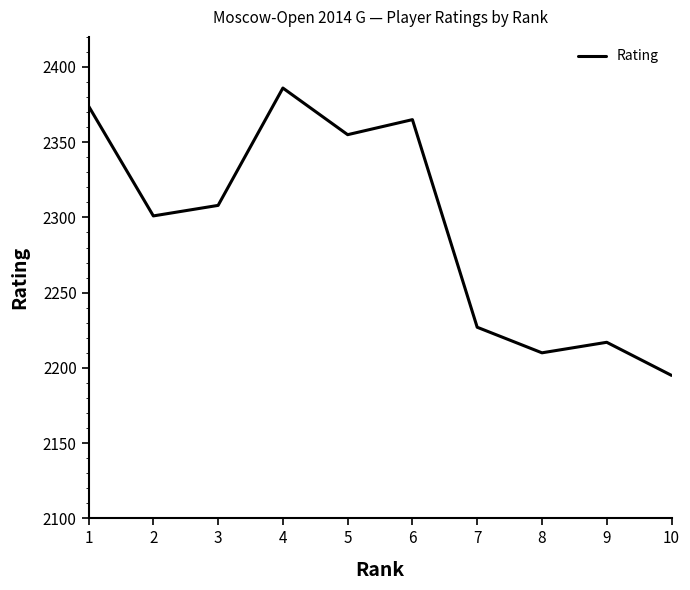

List the labels in order of value, smallest first.

10, 8, 9, 7, 2, 3, 5, 6, 1, 4